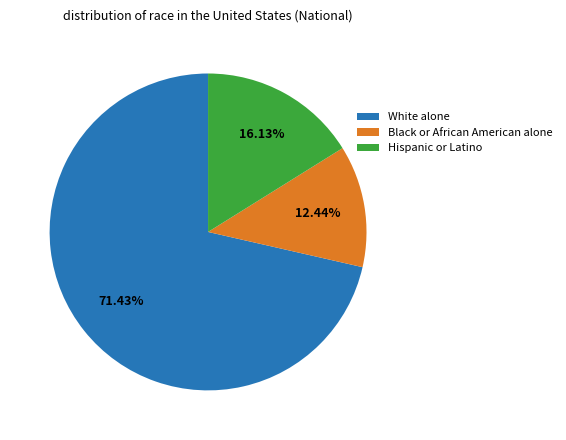

How many slices are in this pie chart?

3